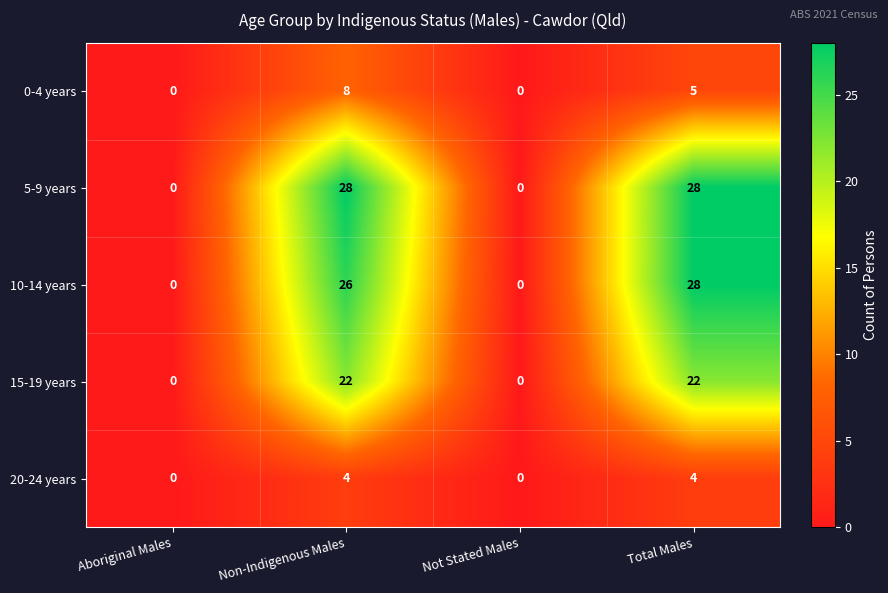

Reading left to right, list all the values displayed in this chart.

0-4 years: 0	8	0	5
5-9 years: 0	28	0	28
10-14 years: 0	26	0	28
15-19 years: 0	22	0	22
20-24 years: 0	4	0	4